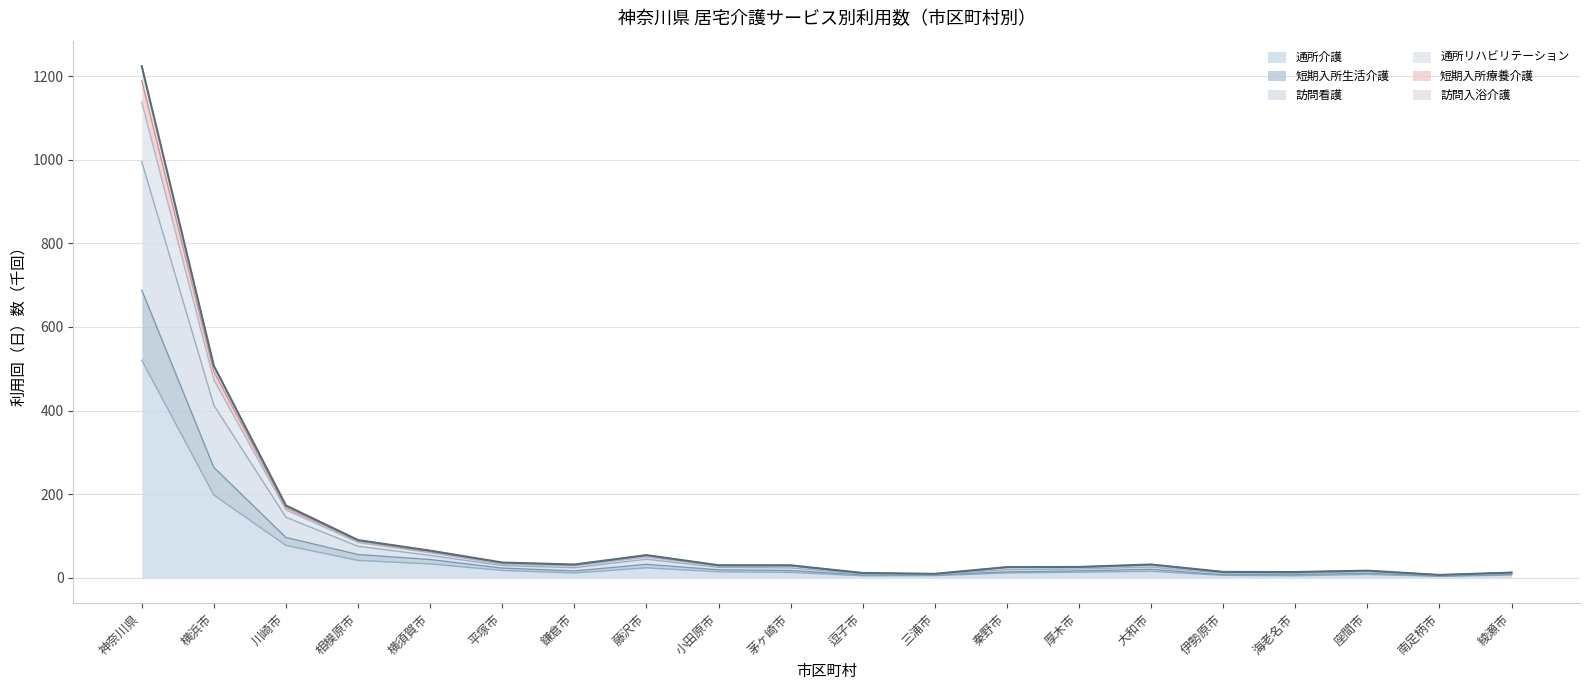

How many lines are shown in the chart?

6